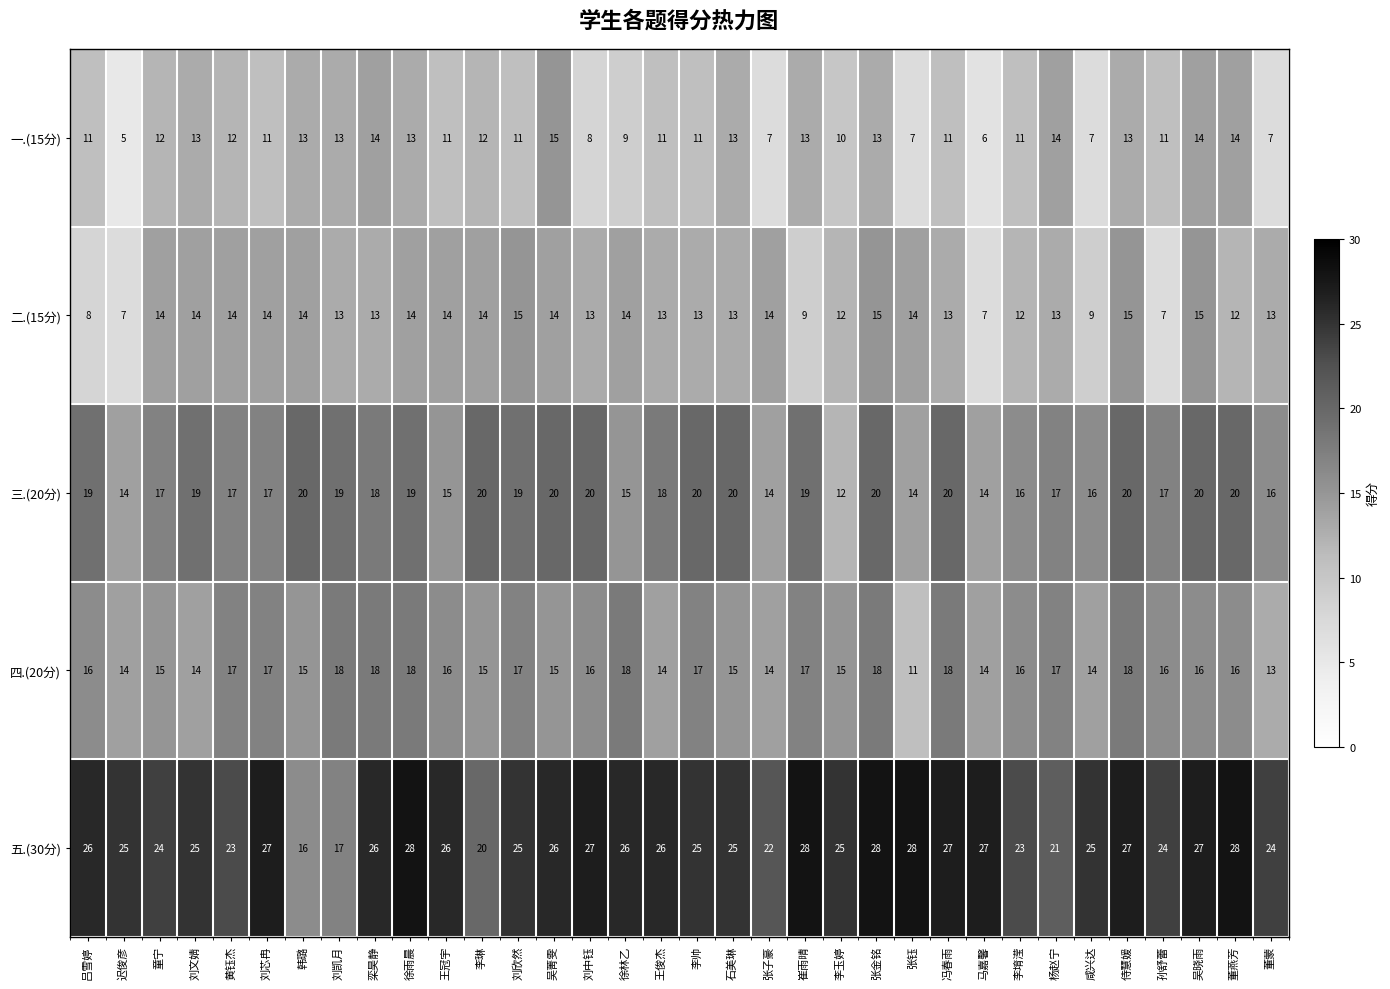

Which series has the largest range (max minus min)?

五.(30分)